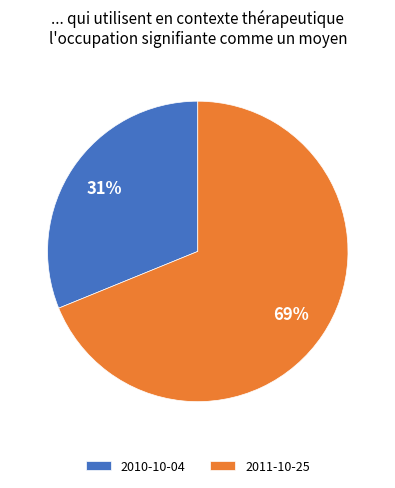

To the nearest percent, what is the difference between the largest and smallest slice percentages?

38%